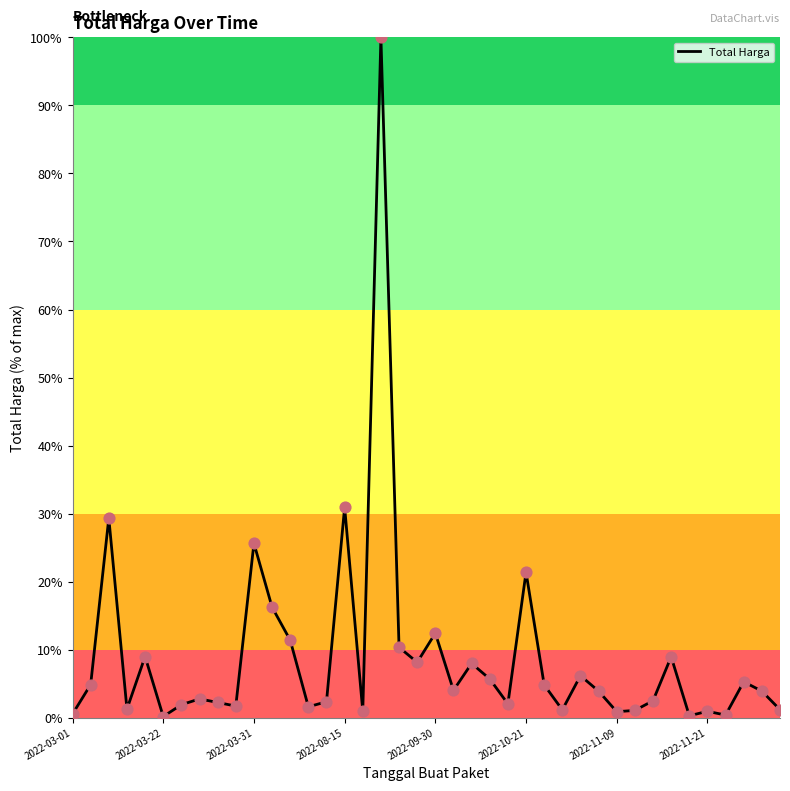

What is the difference between the maximum and minimum values?

99.8